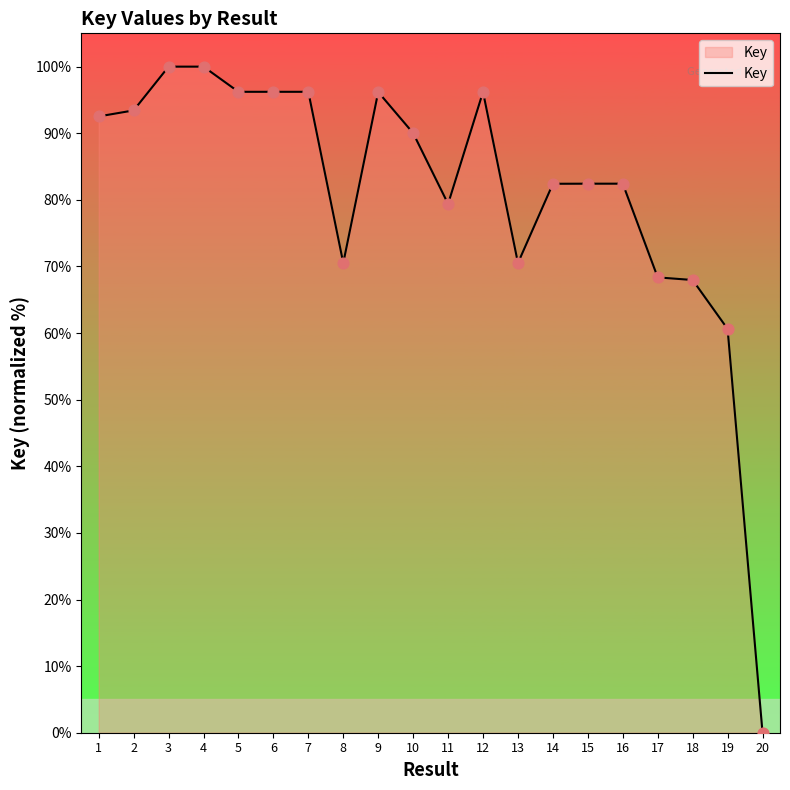

Between 1 and 4, which is larger?

4